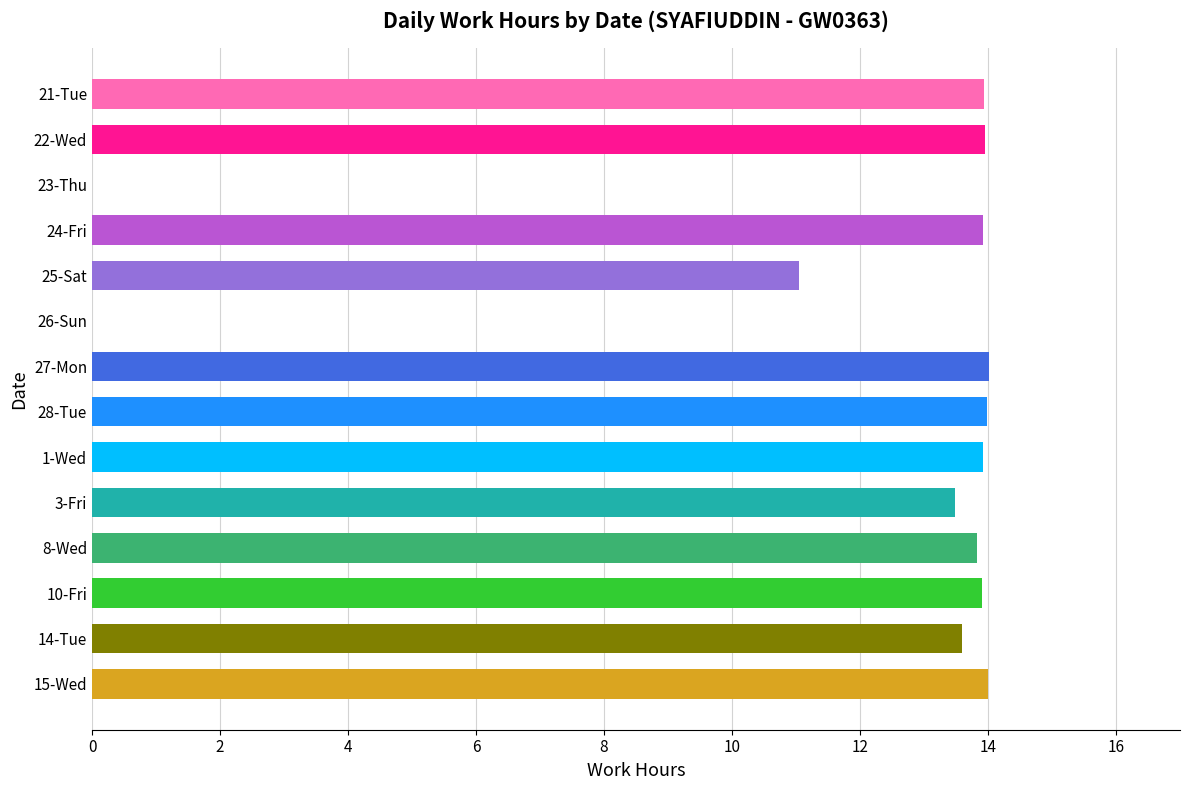

What is the ratio of the value at 22-Wed to the value at 1-Wed?

1.0